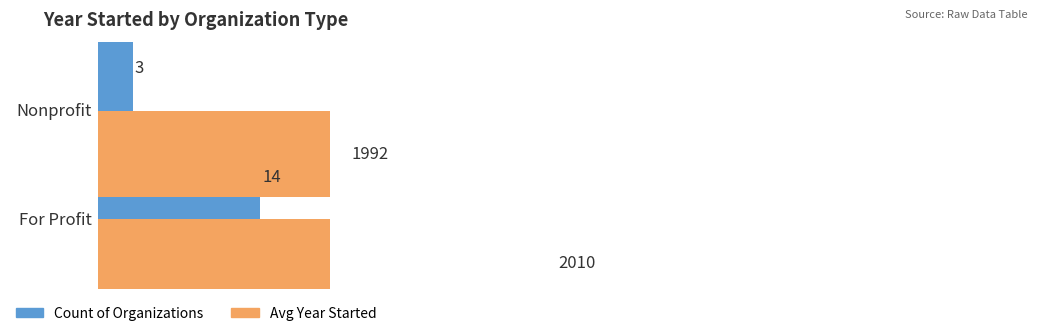

What is the sum of all Count of Organizations values?

17.0